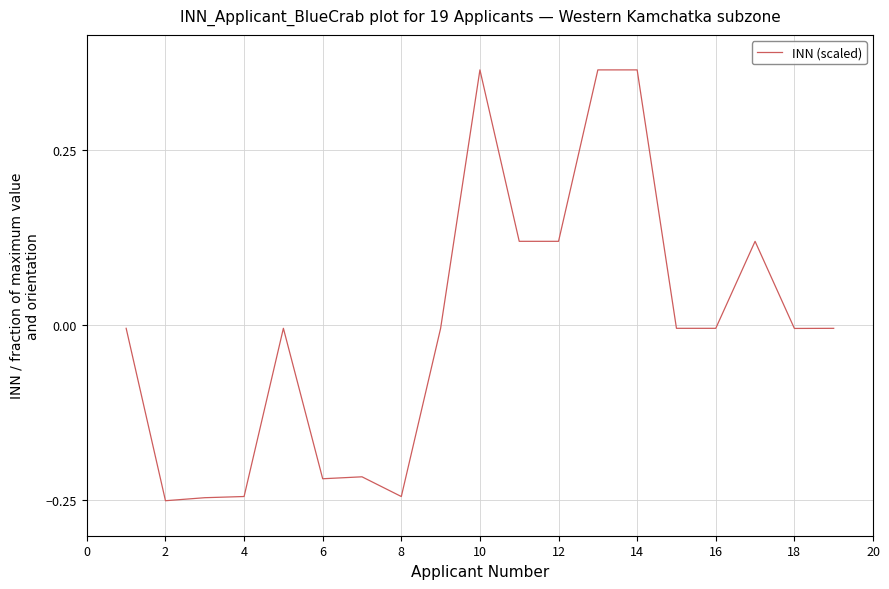

What is the difference between the maximum and minimum values?

0.6